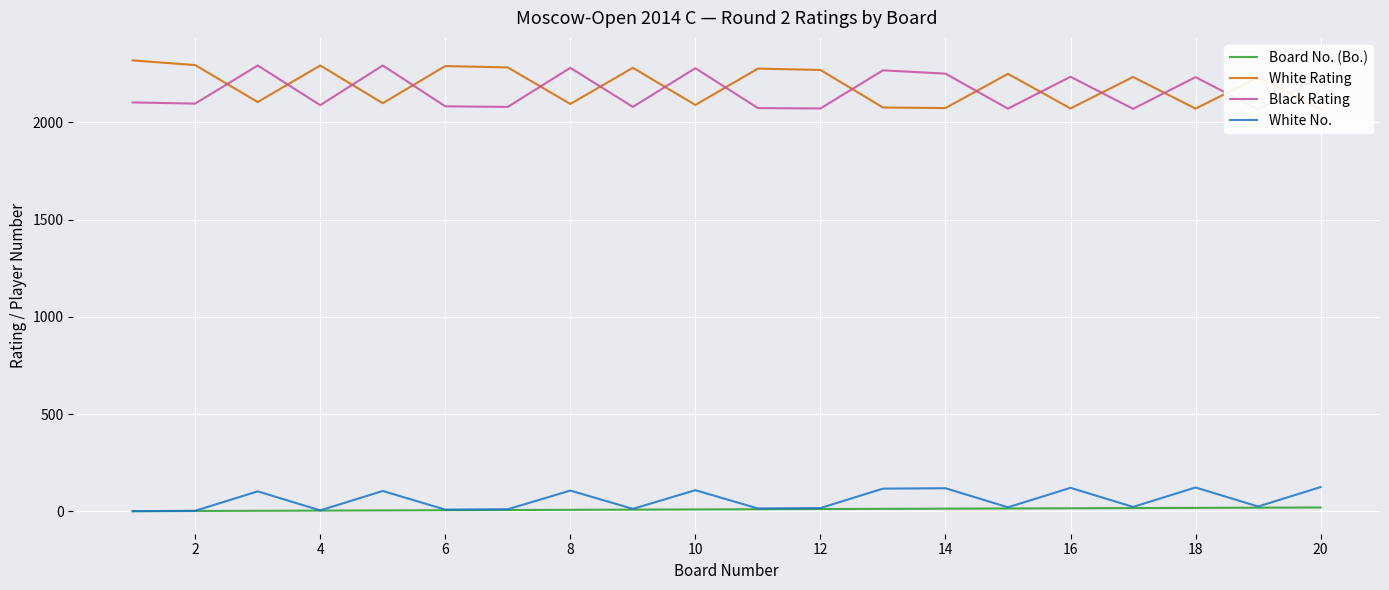

Is the value of Board No. (Bo.) at 10 greater than the value of White No. at 8?

No